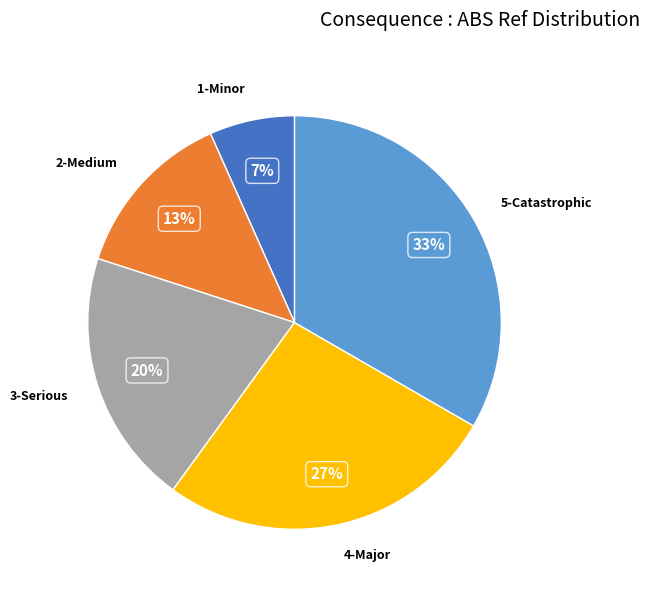

To the nearest percent, what is the average slice percentage?

20%